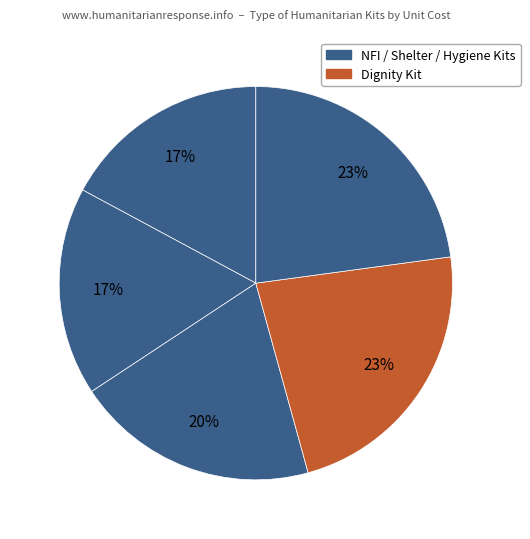

Count the number of slices in the pie.

5